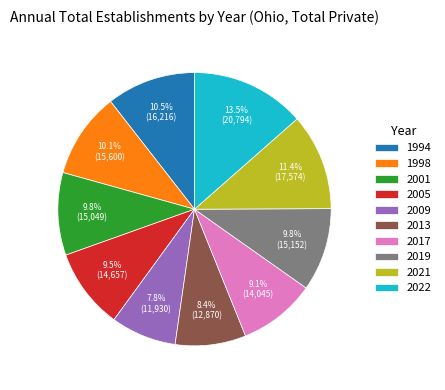

To the nearest percent, what is the difference between the 2005 and 2021 slice percentages?

2%